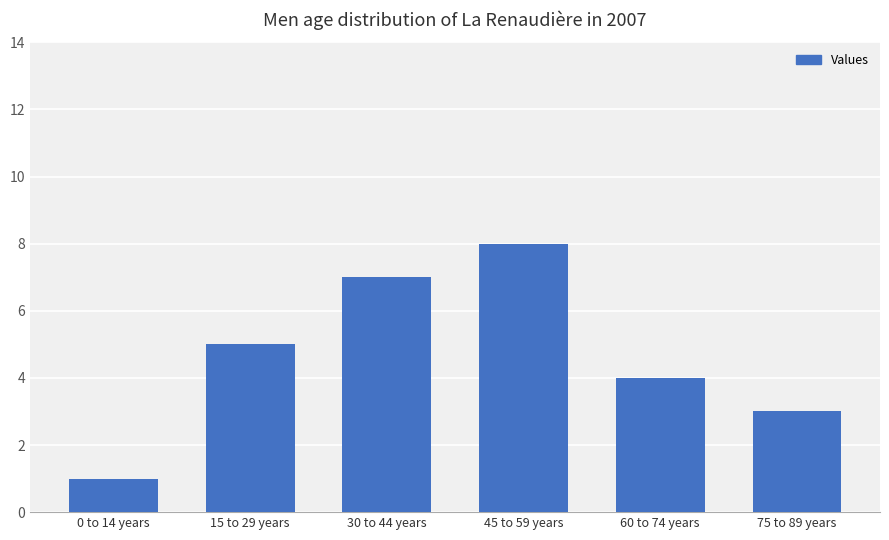

What is the label of the 4th bar from the right?

30 to 44 years